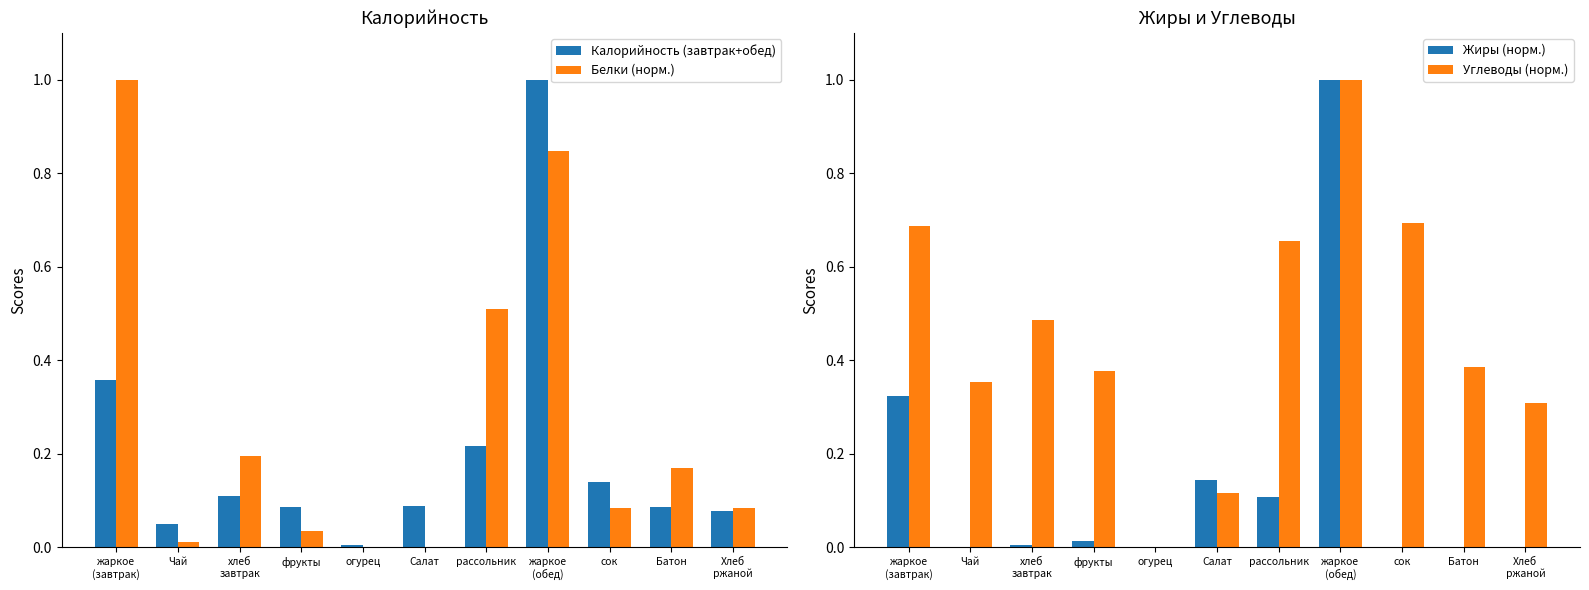

Which category has the highest value in the Белки (норм.) series?

жаркое
(завтрак)